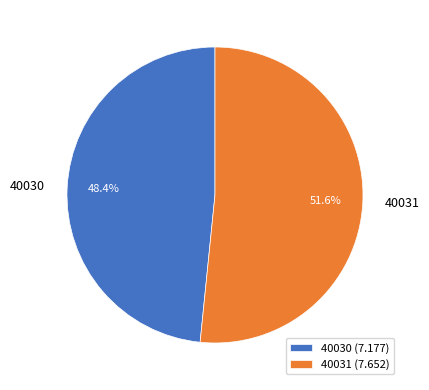

What is the smallest slice in the pie chart?

40030